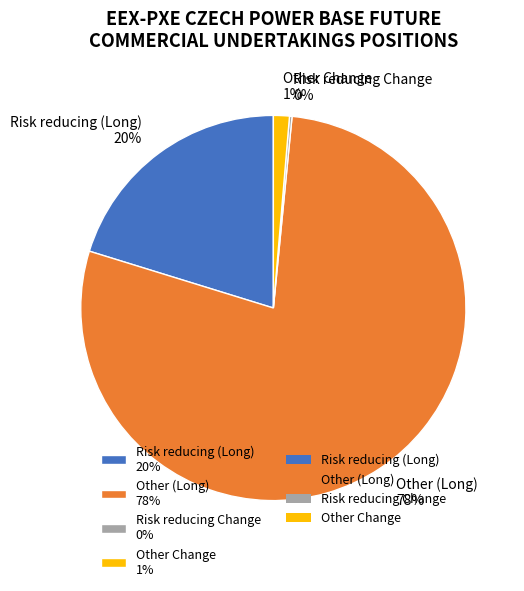

What is the ratio of the value at Risk reducing (Long) 20% to the value at Other (Long) 78%?

0.3